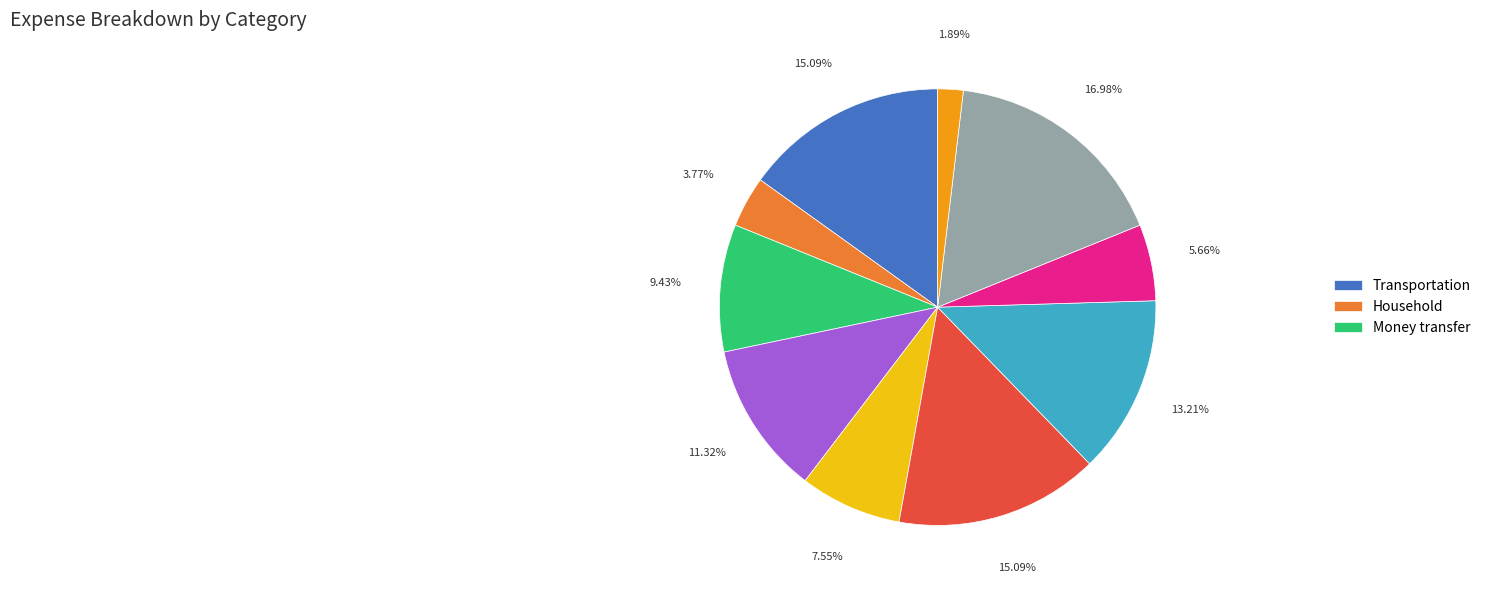

Does any single category account for the majority?

No